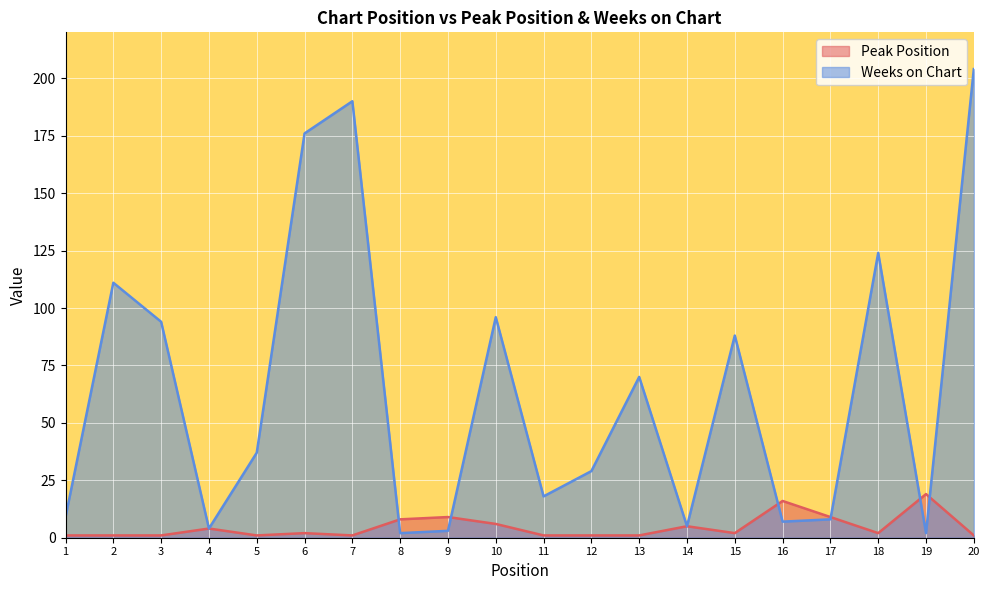

True or false: Peak Position and Weeks on Chart intersect in this chart.

True